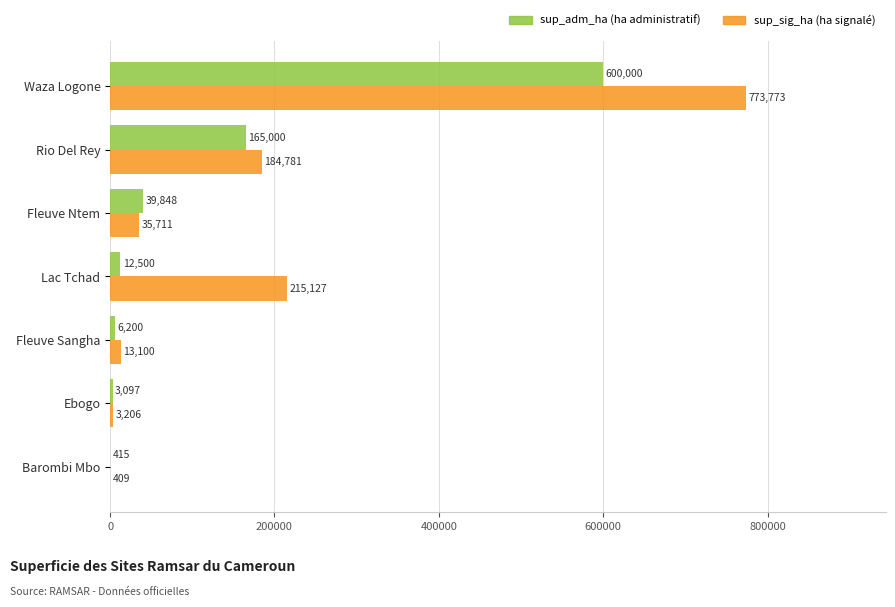

At which category is the sum across all series the highest?

Waza Logone